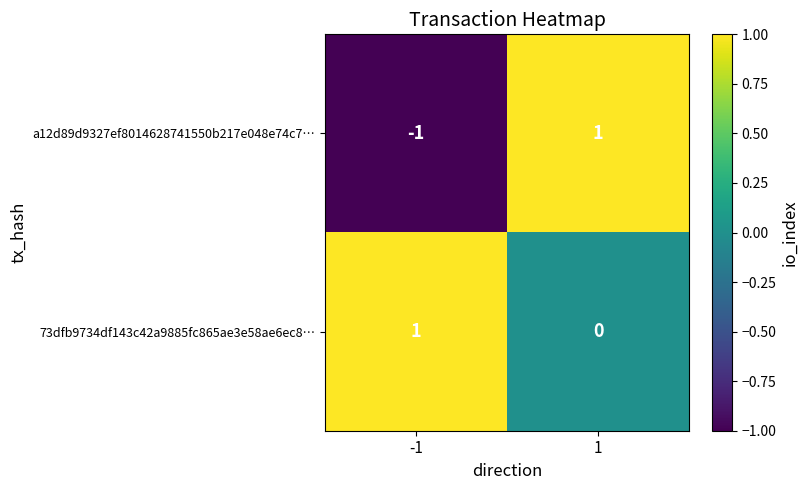

True or false: a12d89d9327ef8014628741550b217e048e74c7… has a value of 0 at -1.

False